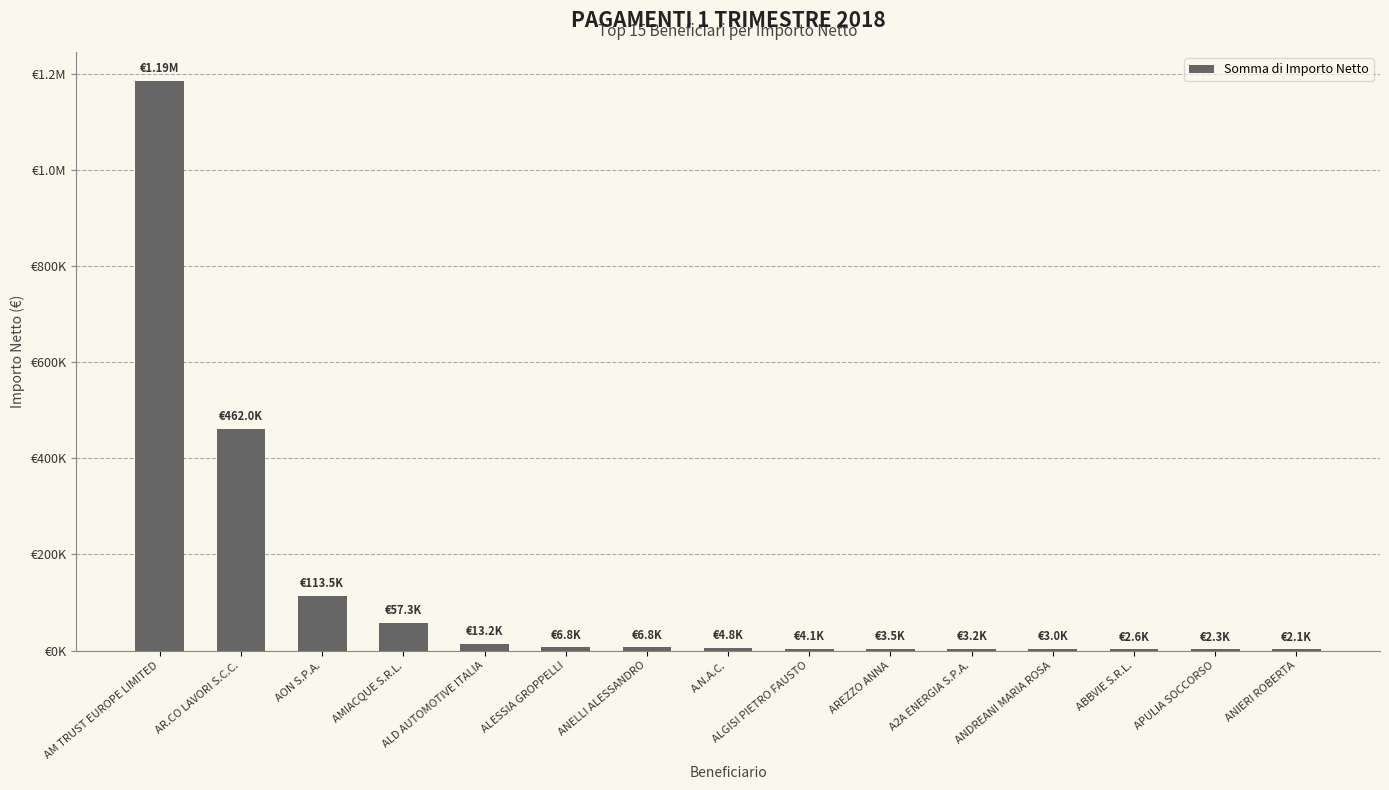

Rank the categories by value from lowest to highest.

ANIERI ROBERTA, APULIA SOCCORSO, ABBVIE S.R.L., ANDREANI MARIA ROSA, A2A ENERGIA S.P.A., AREZZO ANNA, ALGISI PIETRO FAUSTO, A.N.A.C., ANELLI ALESSANDRO, ALESSIA GROPPELLI, ALD AUTOMOTIVE ITALIA, AMIACQUE S.R.L., AON S.P.A., AR.CO LAVORI S.C.C., AM TRUST EUROPE LIMITED